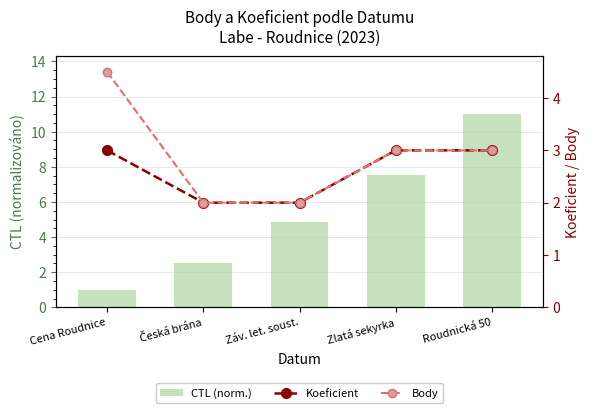

What is the highest value of the Body series?

4.5